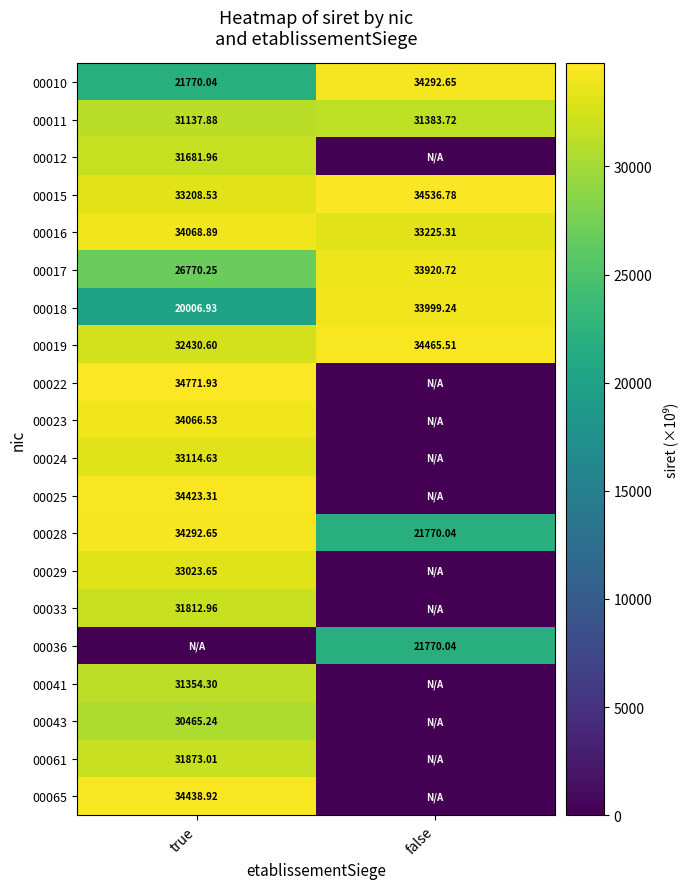

At which label does 00018 reach its minimum?

true